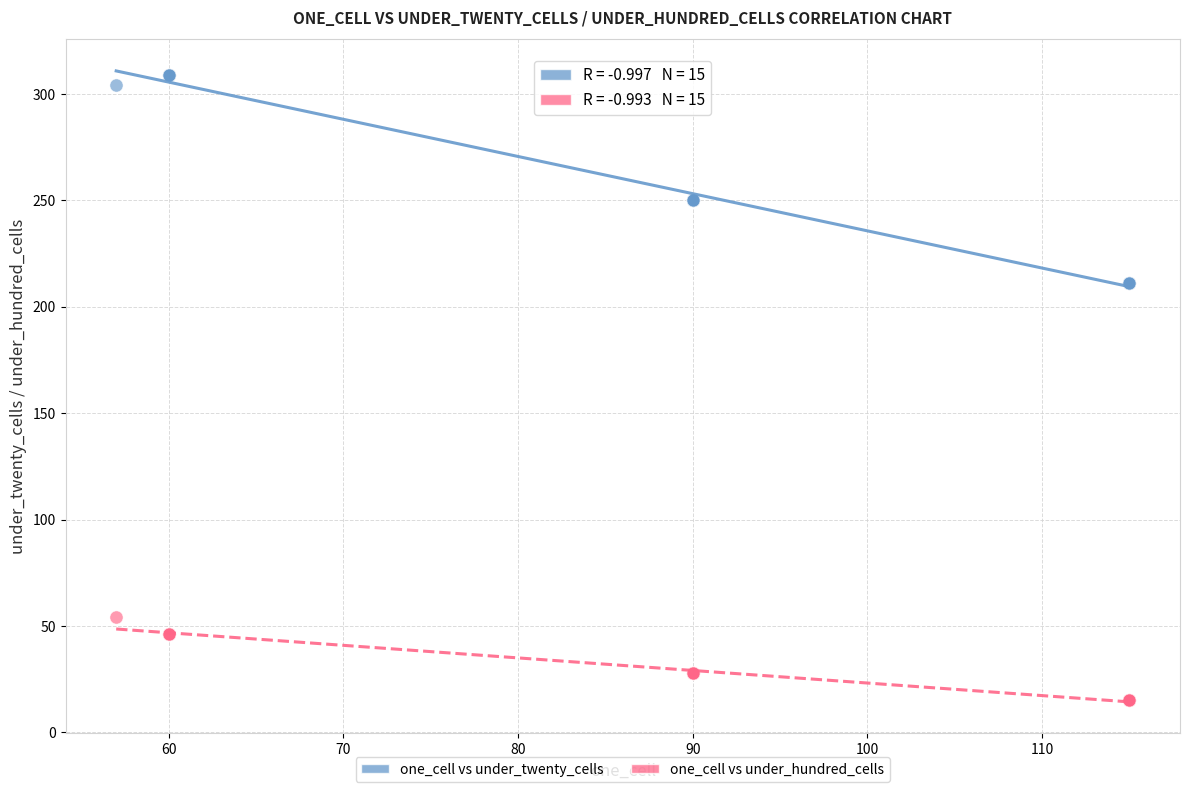

Which series reaches the maximum Y coordinate?

one_cell vs under_twenty_cells